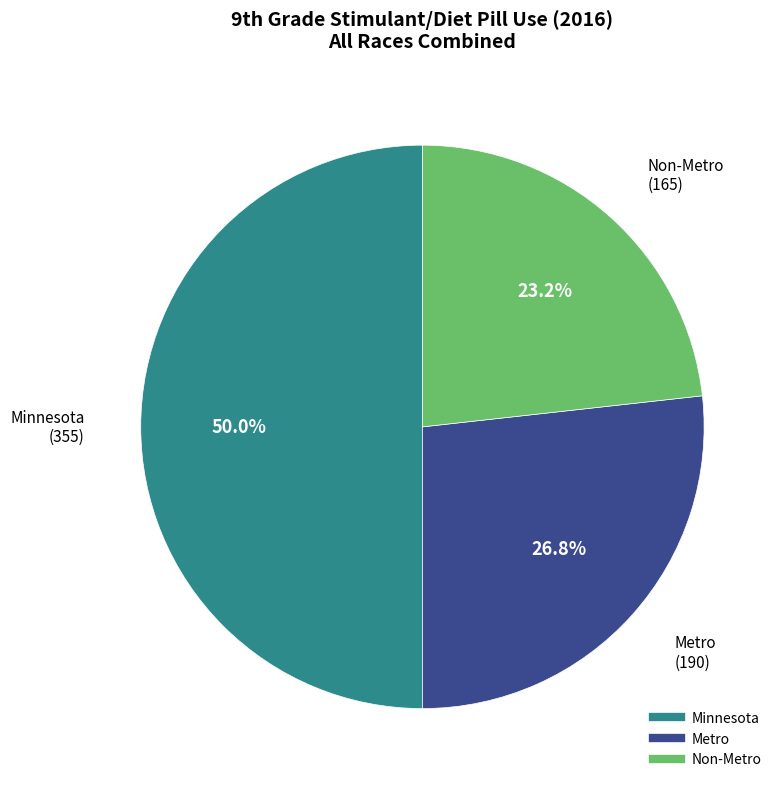

To the nearest percent, what is the difference between the Metro and Non-Metro slice percentages?

4%